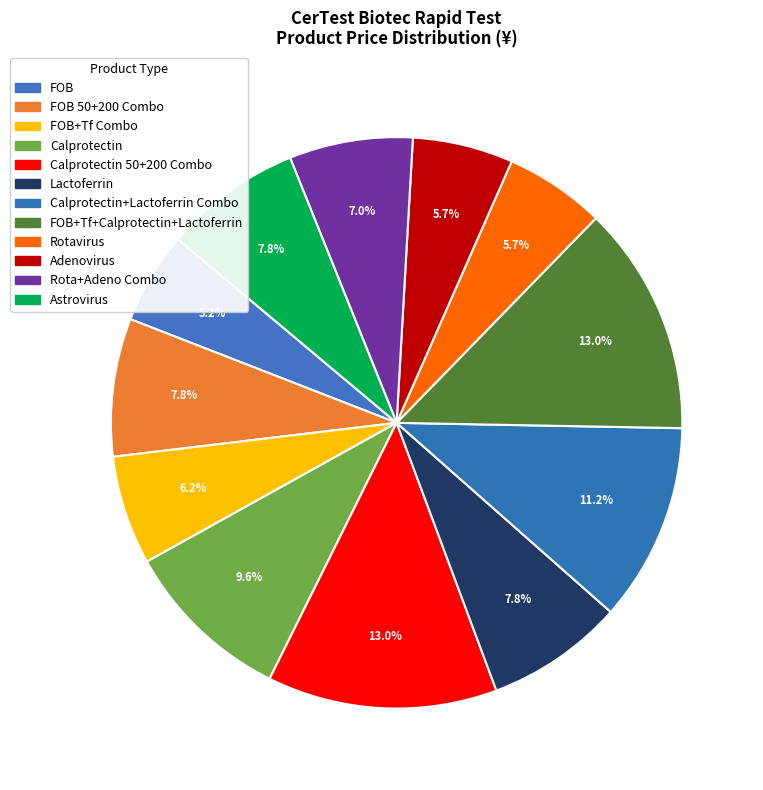

What is the largest slice in the pie chart?

Calprotectin 50+200 Combo